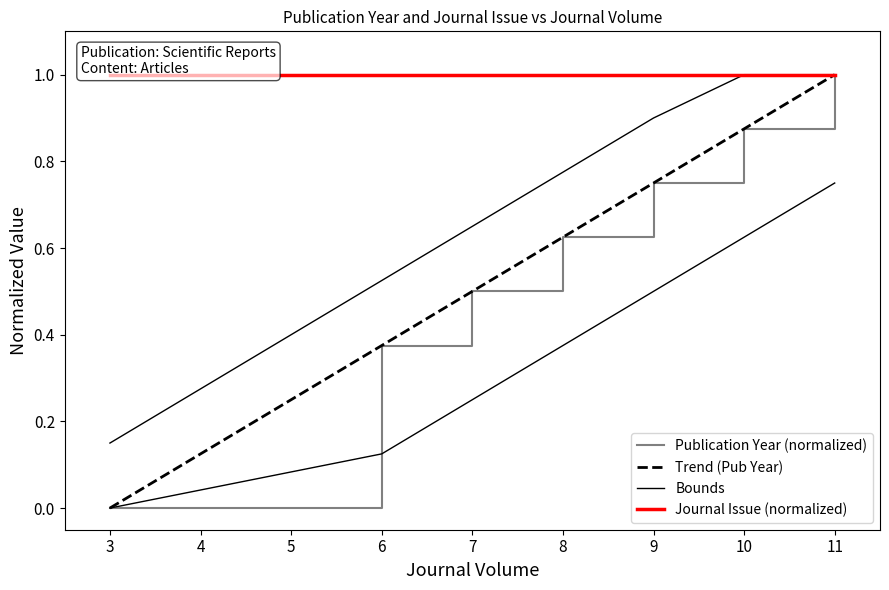

What is the maximum value shown in the chart?

1.0